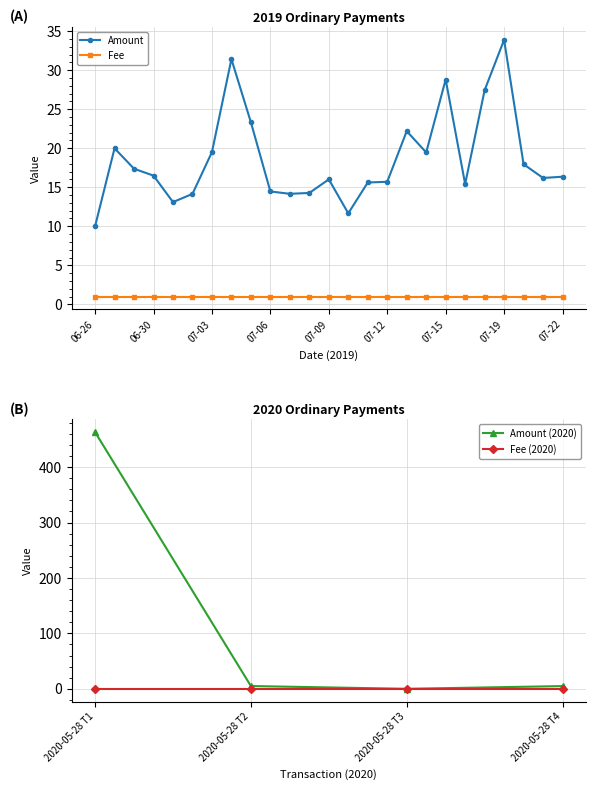

What is the lowest value of the Amount series?

10.0